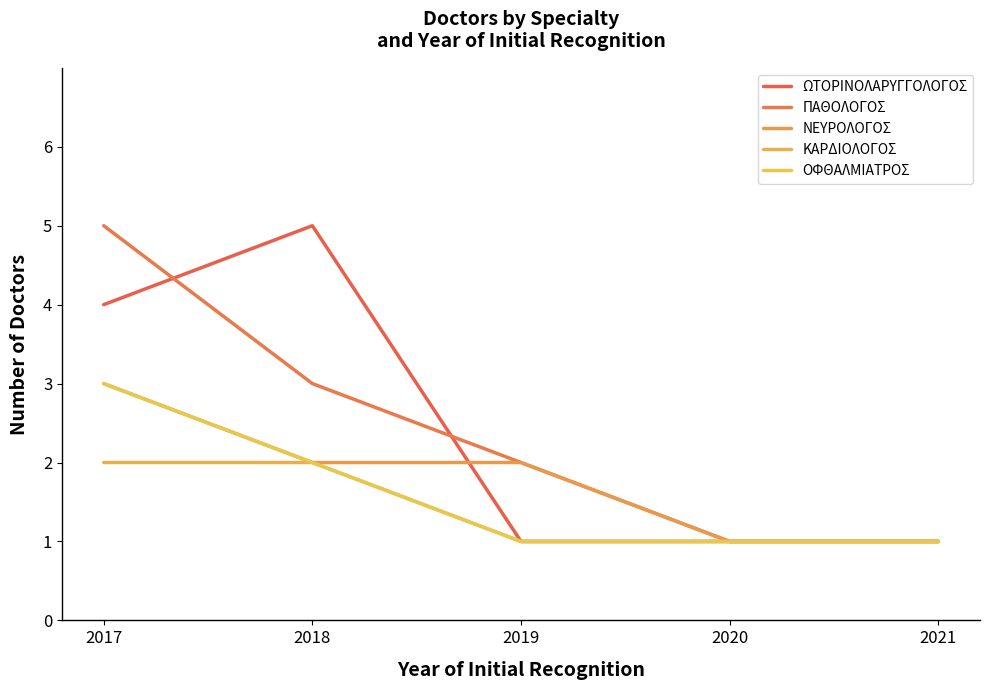

Reading right to left, list all the values displayed in this chart.

ΩΤΟΡΙΝΟΛΑΡΥΓΓΟΛΟΓΟΣ: 2021=1	2020=1	2019=1	2018=5	2017=4
ΠΑΘΟΛΟΓΟΣ: 2021=1	2020=1	2019=2	2018=3	2017=5
ΝΕΥΡΟΛΟΓΟΣ: 2021=1	2020=1	2019=2	2018=2	2017=3
ΚΑΡΔΙΟΛΟΓΟΣ: 2021=1	2020=1	2019=1	2018=2	2017=2
ΟΦΘΑΛΜΙΑΤΡΟΣ: 2021=1	2020=1	2019=1	2018=2	2017=3